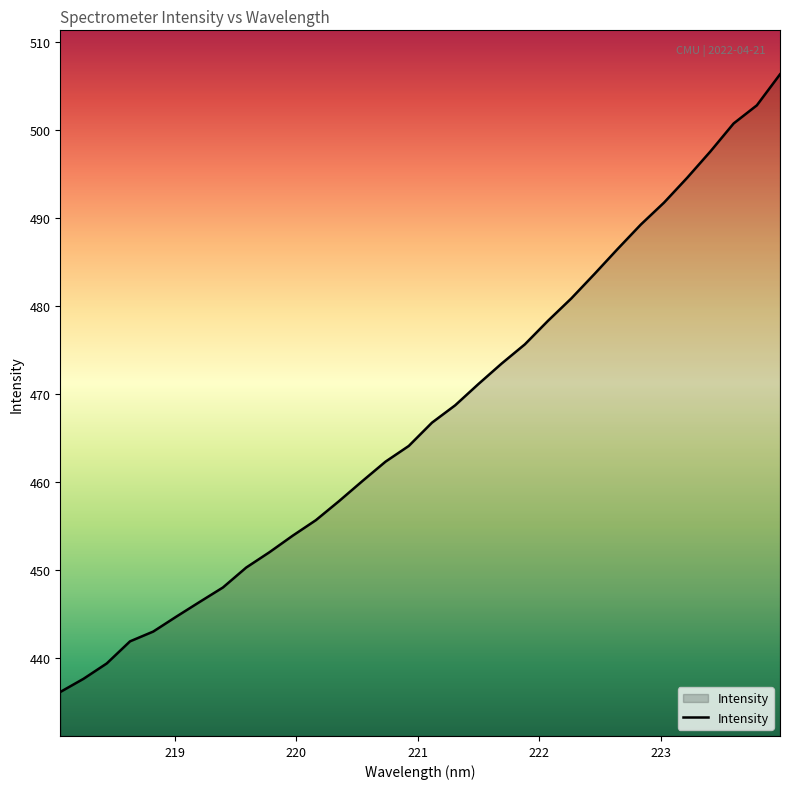

What is the difference between the maximum and minimum values?

70.2